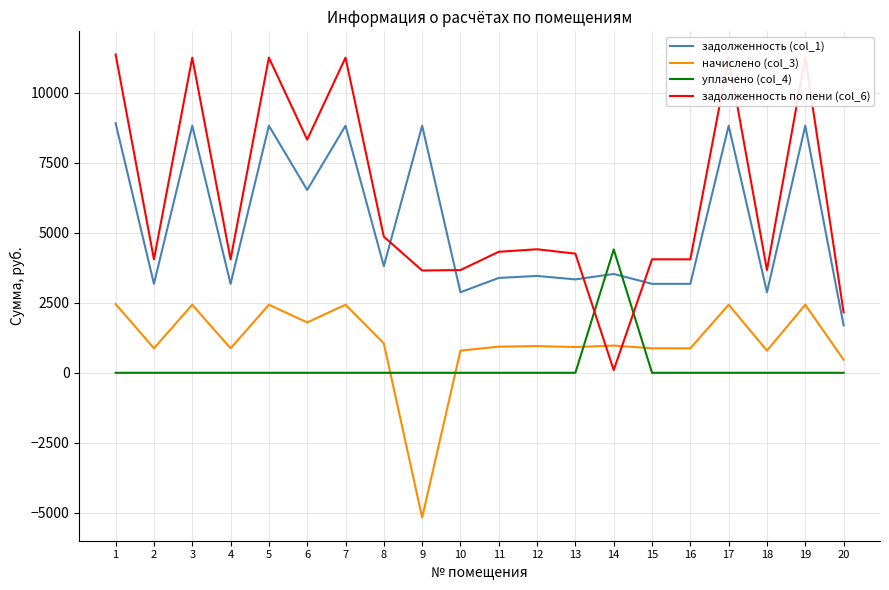

What is the difference between the maximum and minimum values in the задолженность (col_1) series?

7214.8